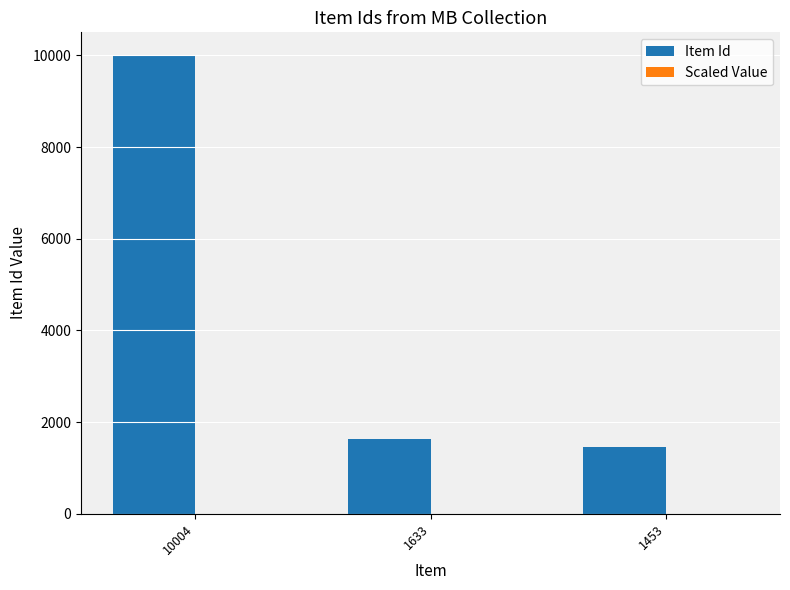

How many series are shown in this chart?

2